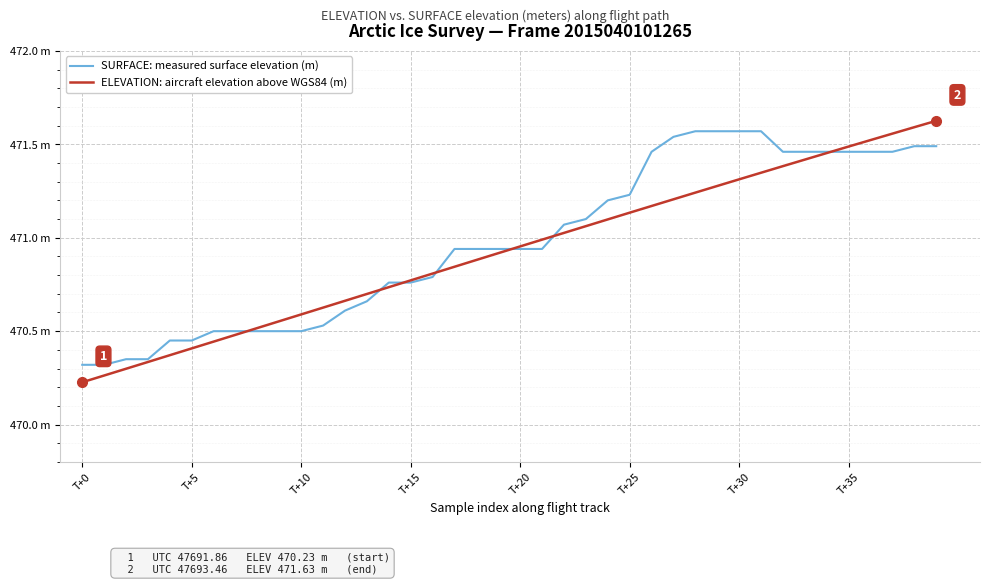

Is this an area chart (filled region under the line)?

No